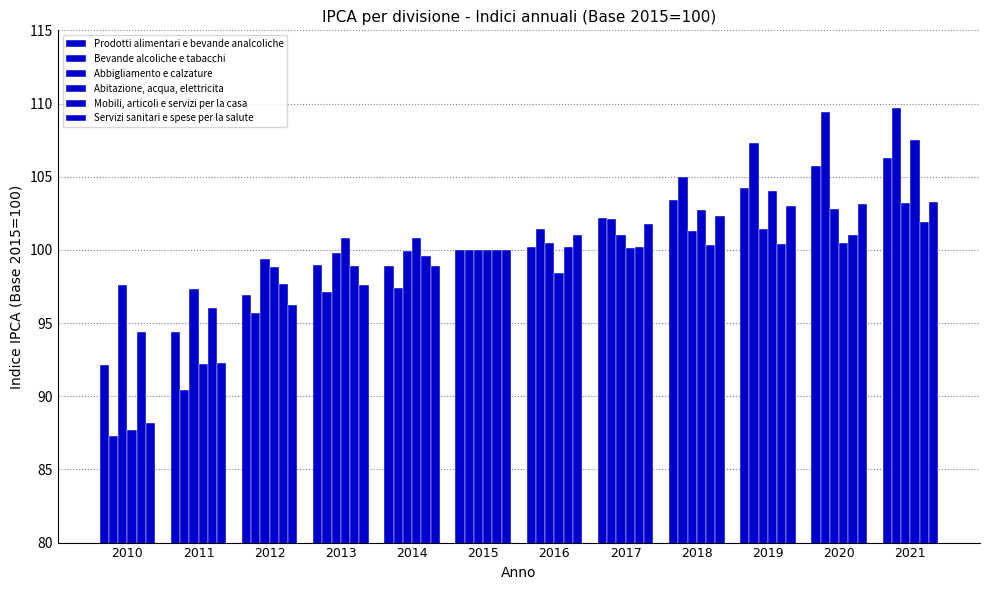

What is the difference between the maximum and minimum values in the Abitazione, acqua, elettricita series?

19.8